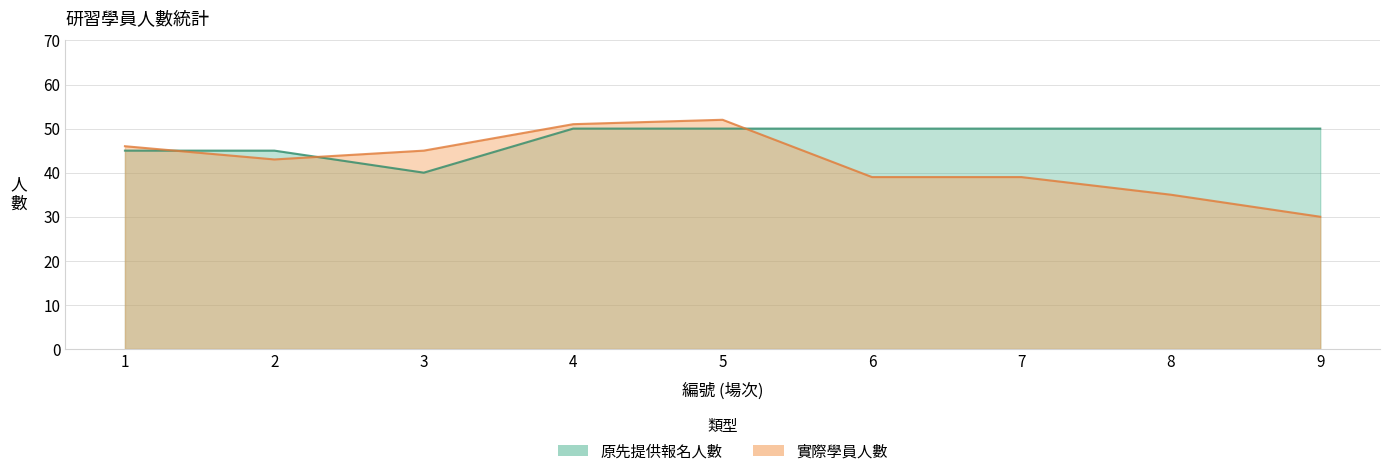

Which category has the highest value across all series?

5